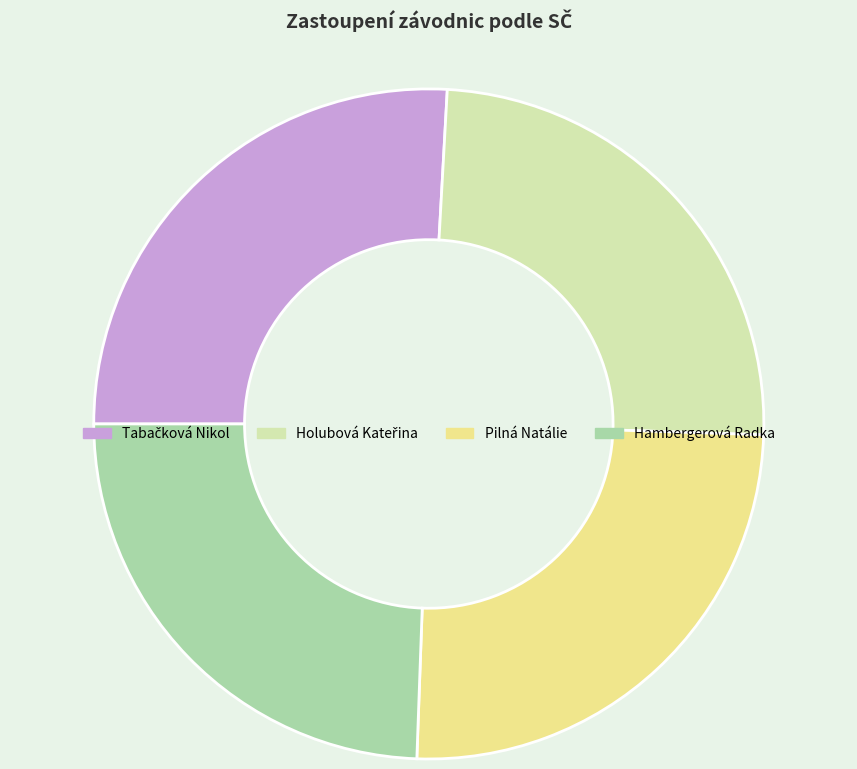

Between Hambergerová Radka and Pilná Natálie, which is larger?

Pilná Natálie